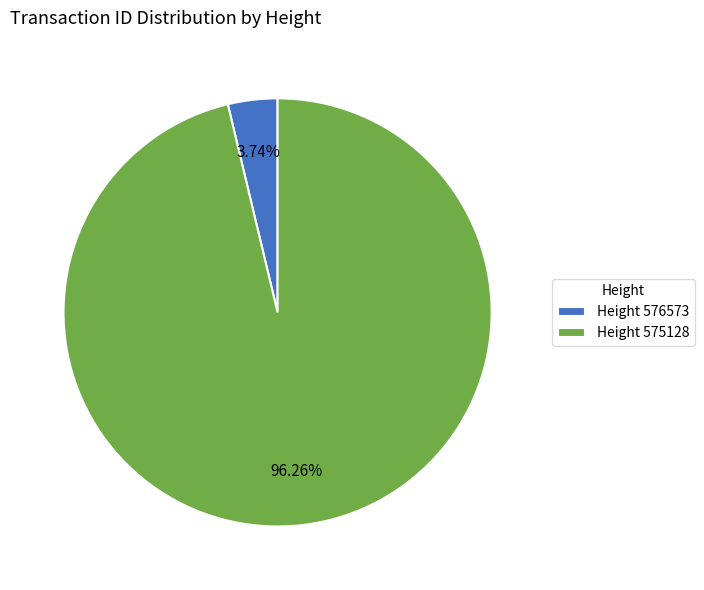

Count the number of slices in the pie.

2